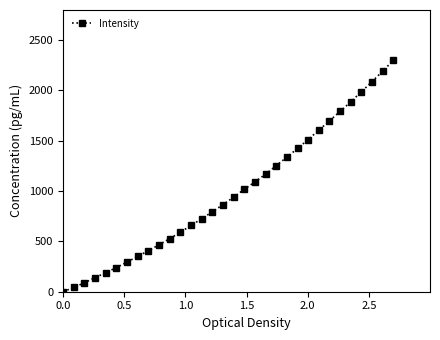

How many data points are above 939?

16